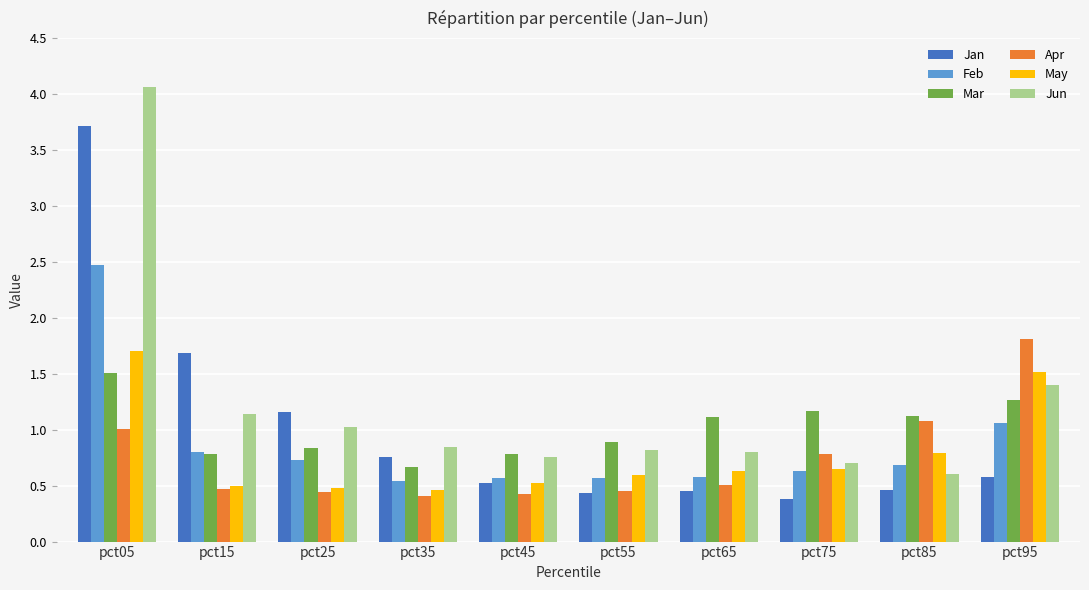

Read the Mar value at pct05.

1.5